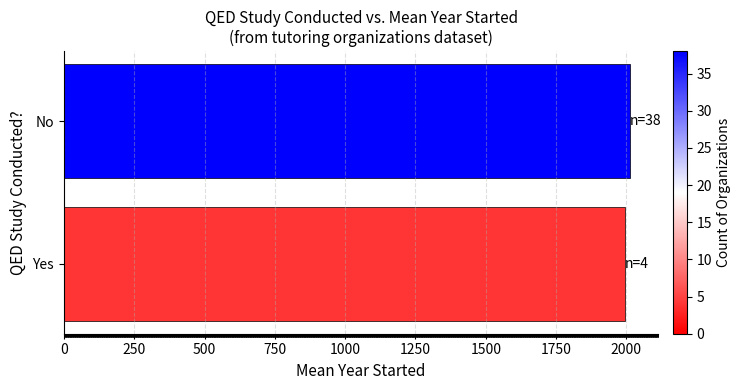

List the labels in order of value, largest first.

No, Yes